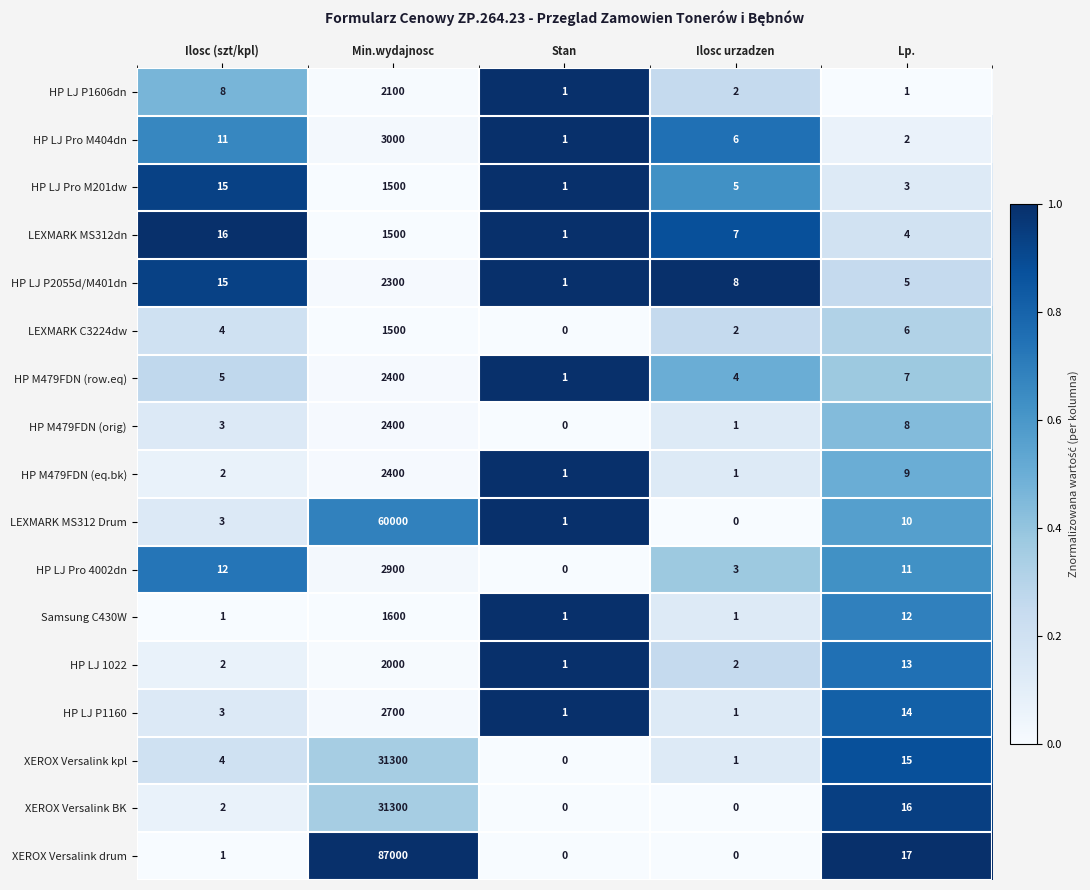

What is the average value of the XEROX Versalink kpl series?

6264